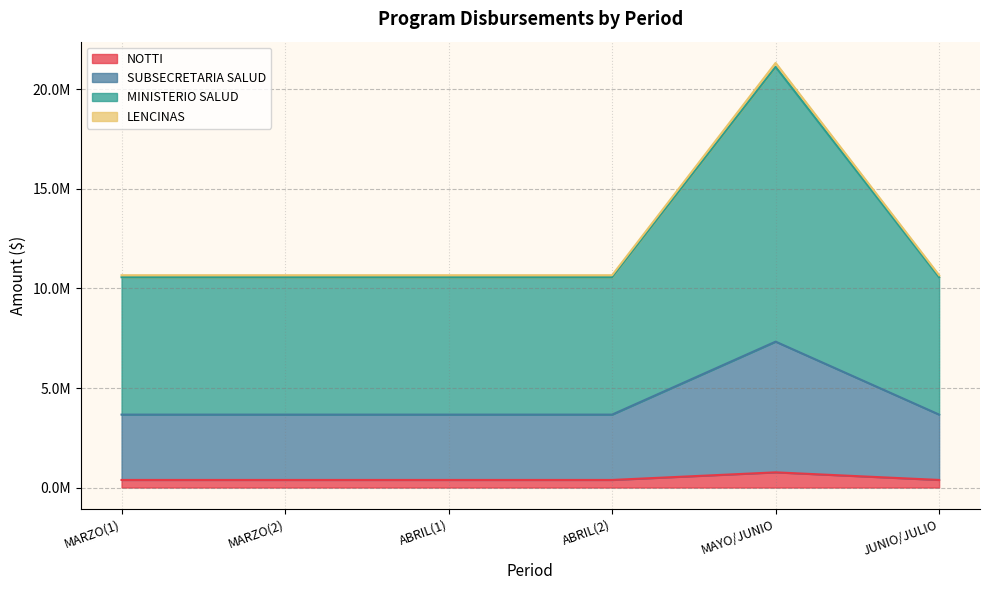

Rank the categories by NOTTI value from lowest to highest.

MARZO(1), MARZO(2), ABRIL(1), ABRIL(2), JUNIO/JULIO, MAYO/JUNIO